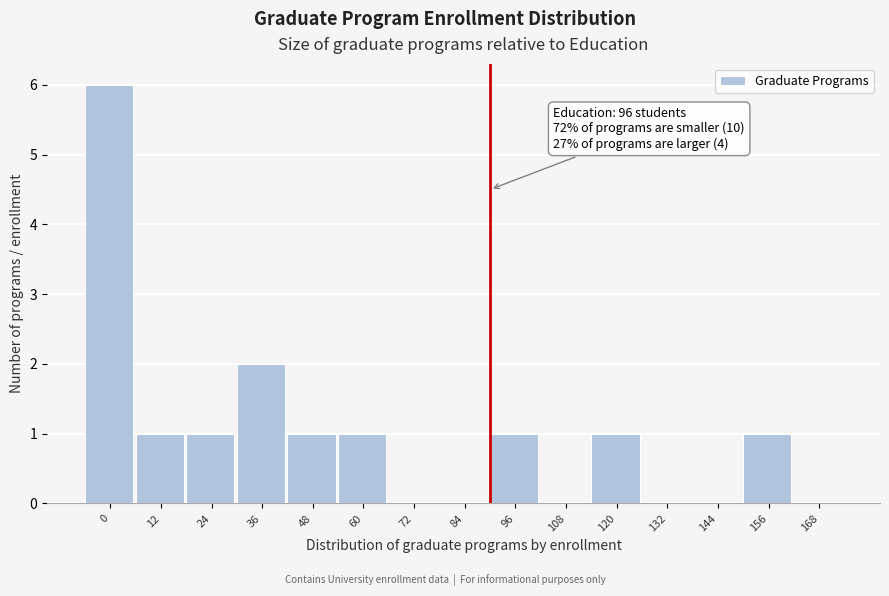

Reading left to right, transcribe all the data shown in this chart.

0=6	12=1	24=1	36=2	48=1	60=1	72=0	84=0	96=1	108=0	120=1	132=0	144=0	156=1	168=0